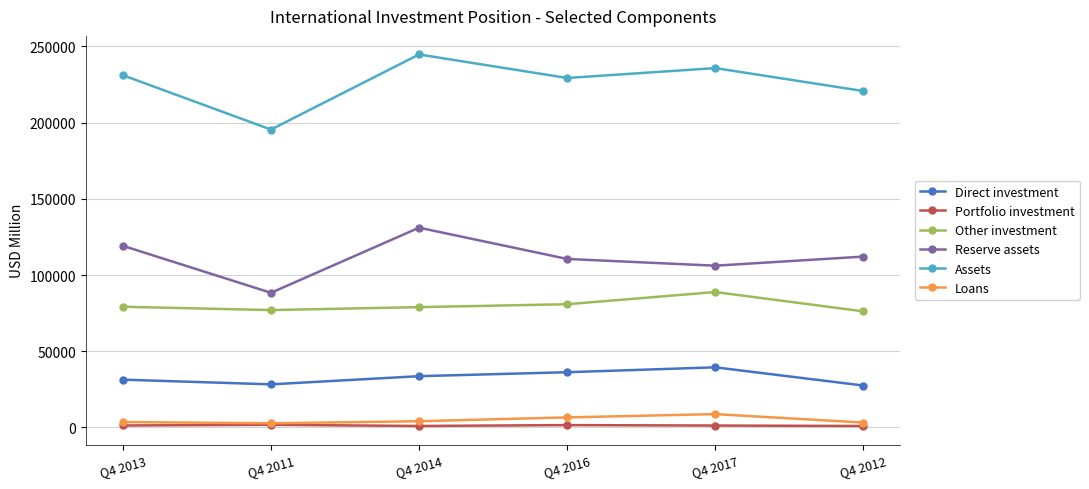

Which series has the widest spread of values?

Assets